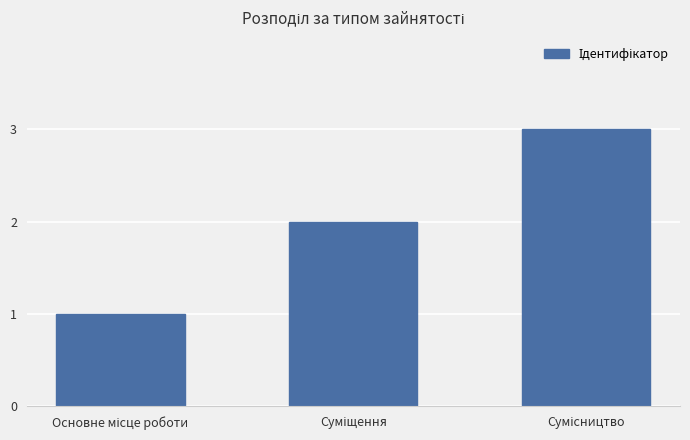

Reading left to right, transcribe all the data shown in this chart.

1	2	3